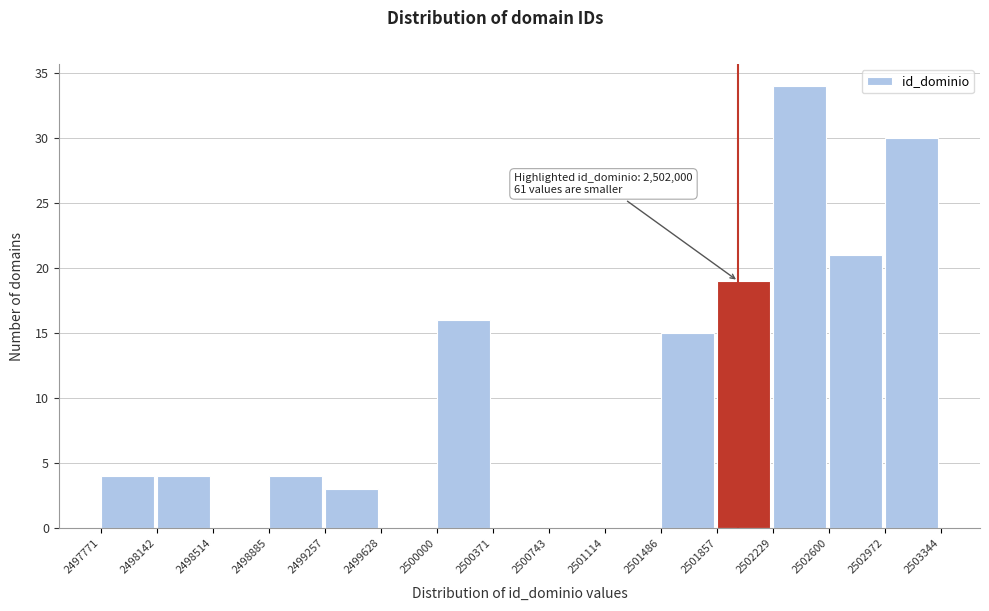

Which range on the x-axis has the tallest bar?

2502229 to 2502600